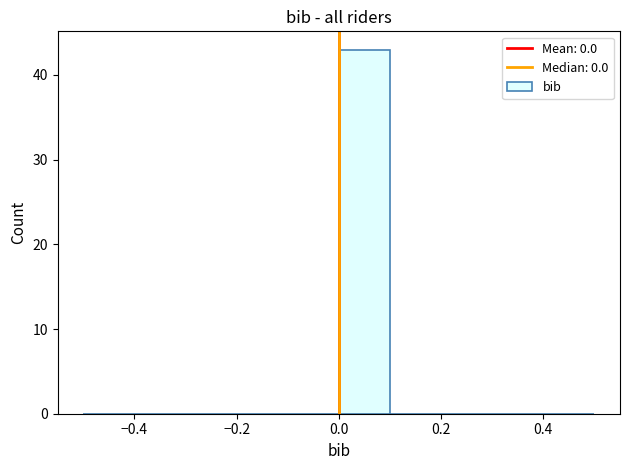

Which range on the x-axis has the tallest bar?

0.0 to 0.1